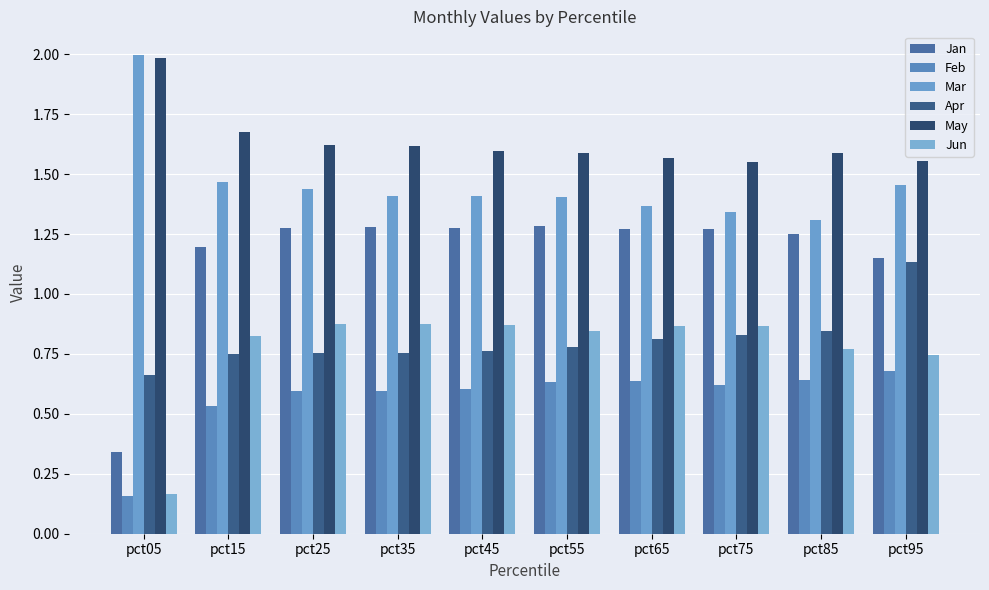

Rank the series at pct65 from highest to lowest value.

May, Mar, Jan, Jun, Apr, Feb